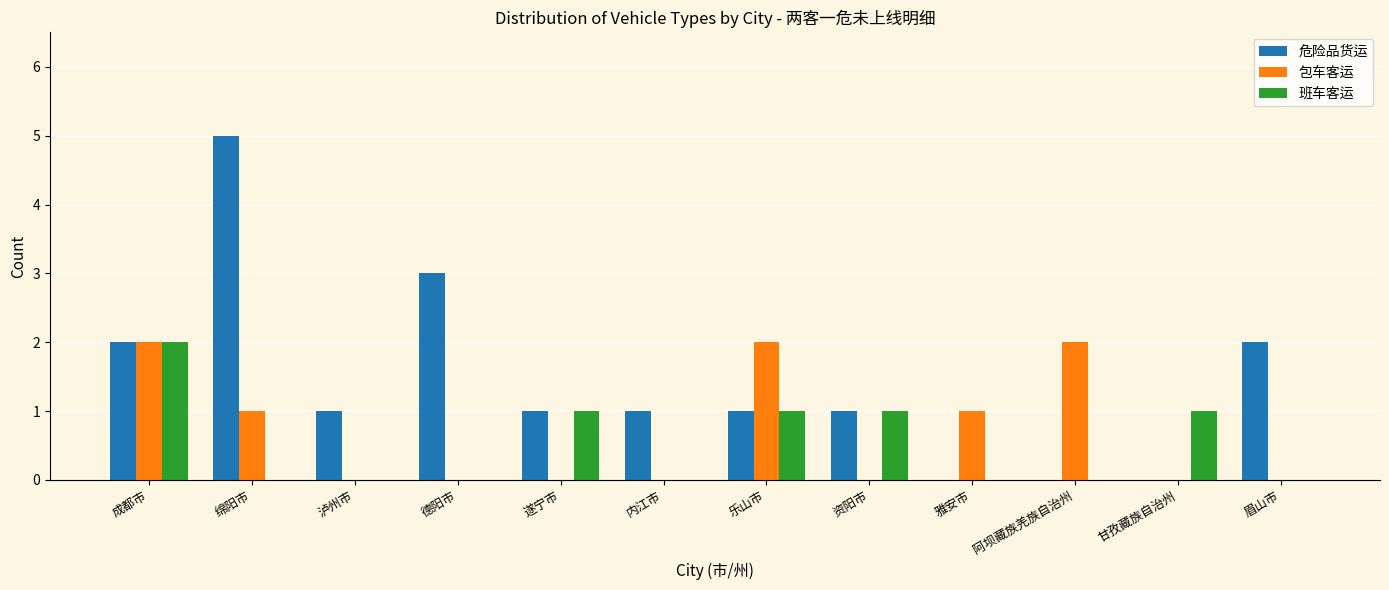

What is the spread (max minus min) of values at 阿坝藏族羌族自治州?

2